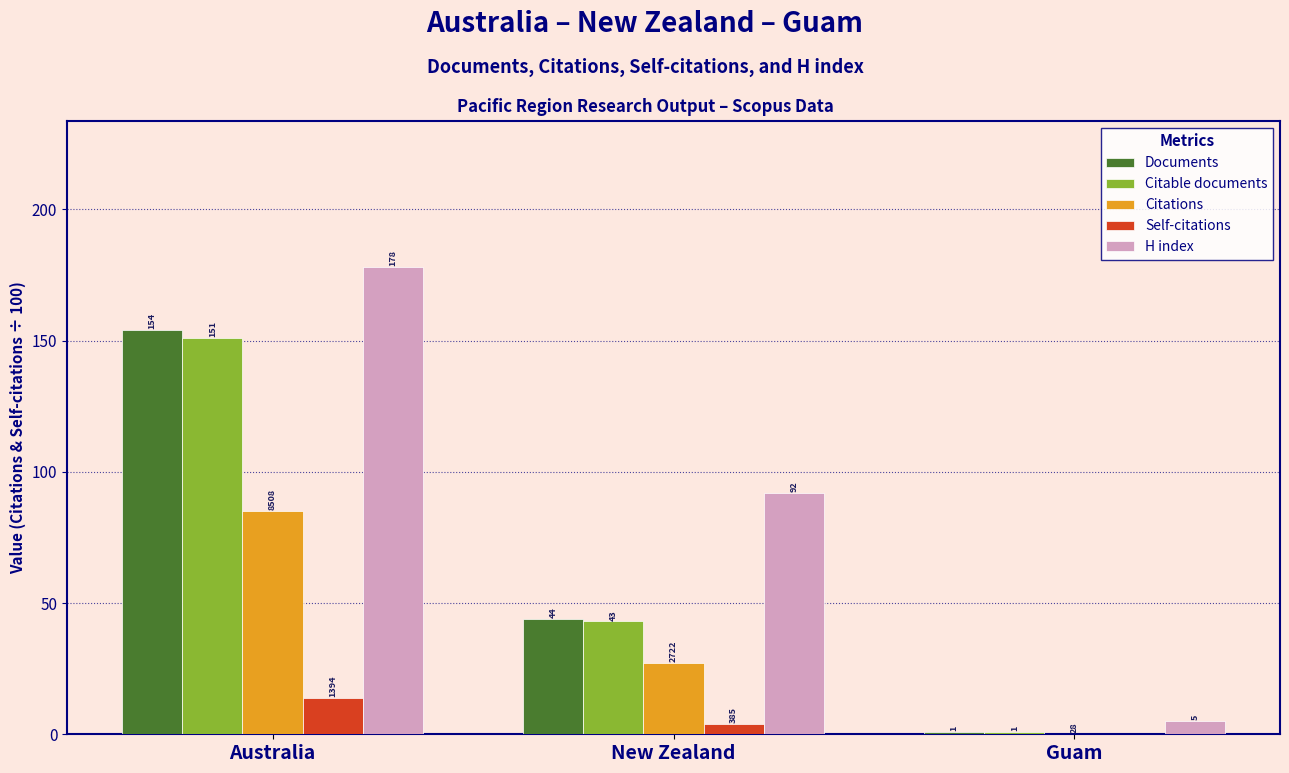

At which label does H index first exceed 92?

Australia